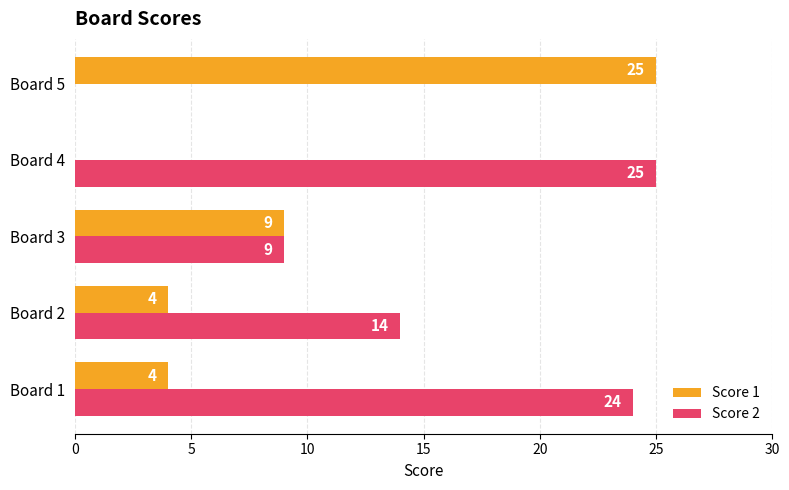

True or false: Score 1 has a value of 25 at Board 5.

True